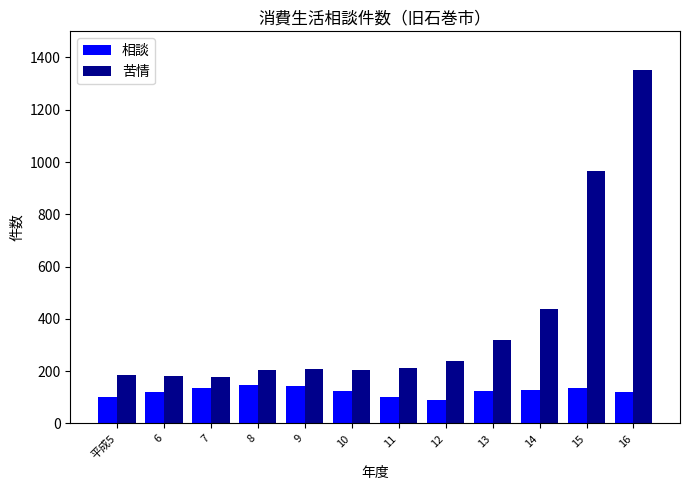

Count the number of data series in this chart.

2